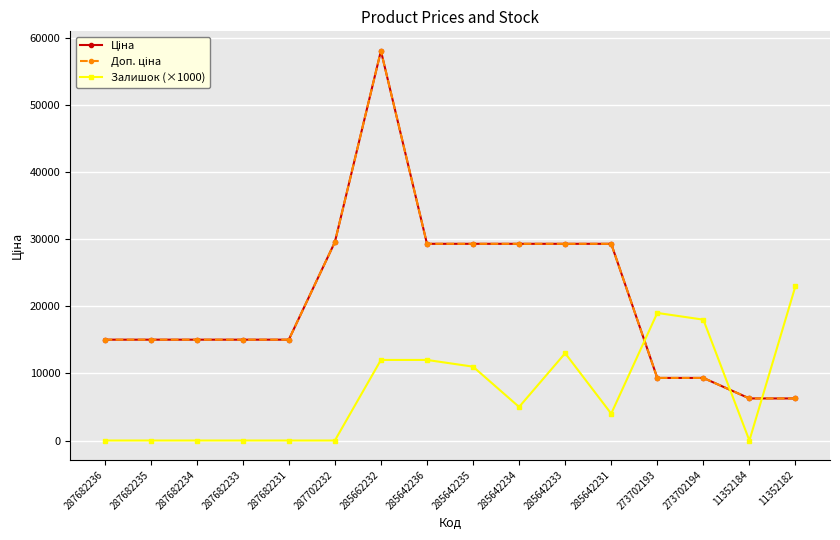

List the series in order of their peak value, highest first.

Ціна, Доп. ціна, Залишок (×1000)